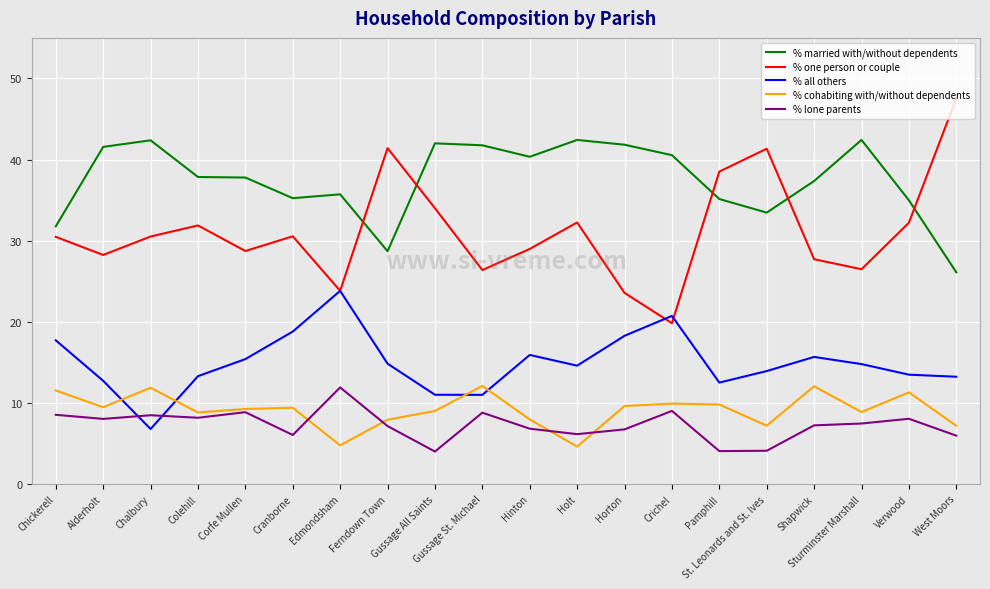

Is it true that % one person or couple equals 40.3 at Chickerell?

False